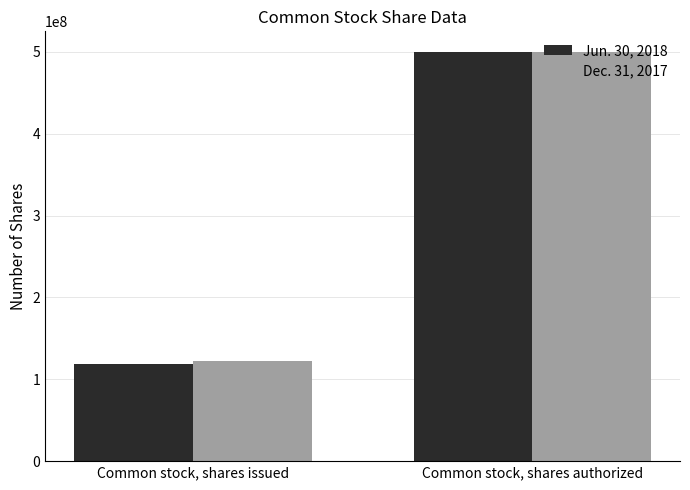

Which category has the lowest value across all series?

Common stock, shares issued